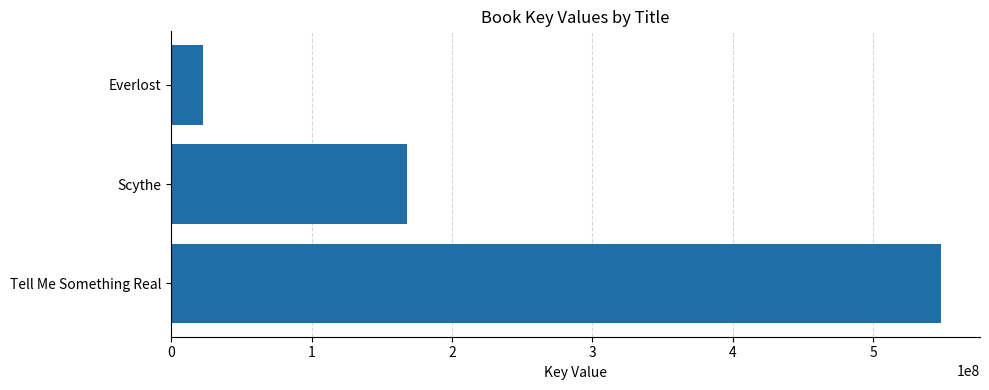

Read the value at Scythe, to the nearest 100.

168082000